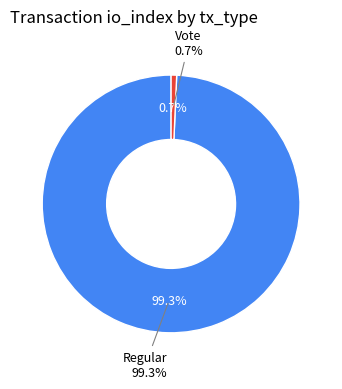

Count the number of slices in the pie.

2